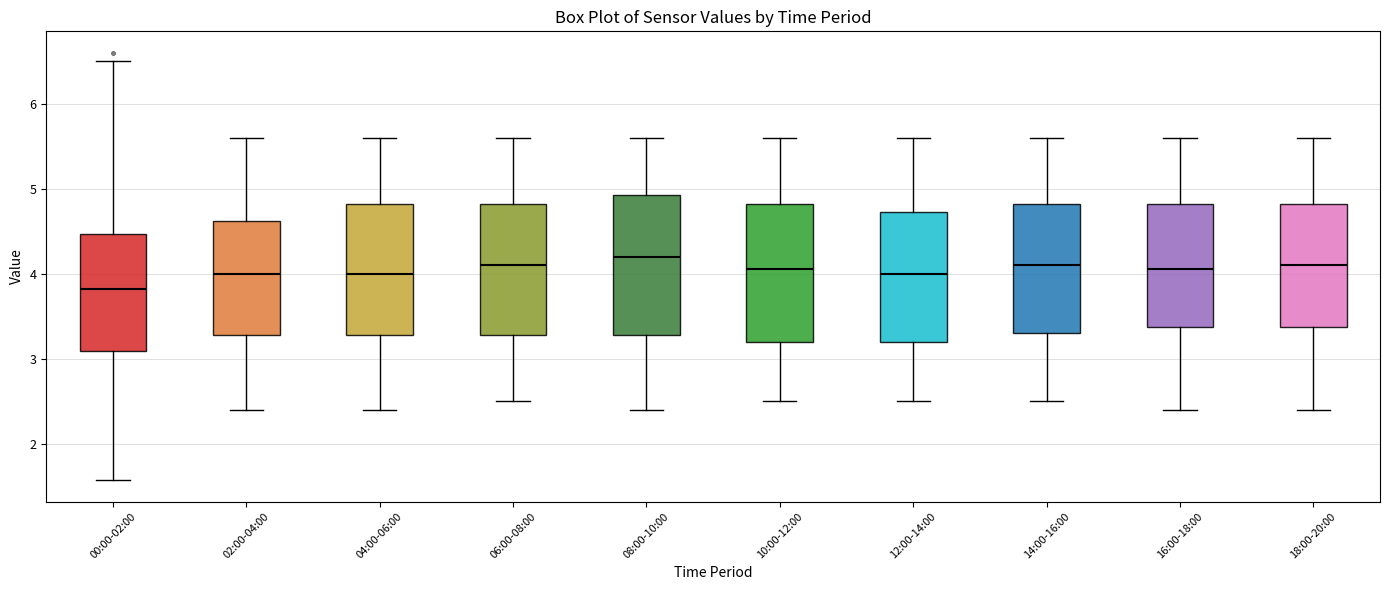

Which box has the lowest median line?

00:00-02:00